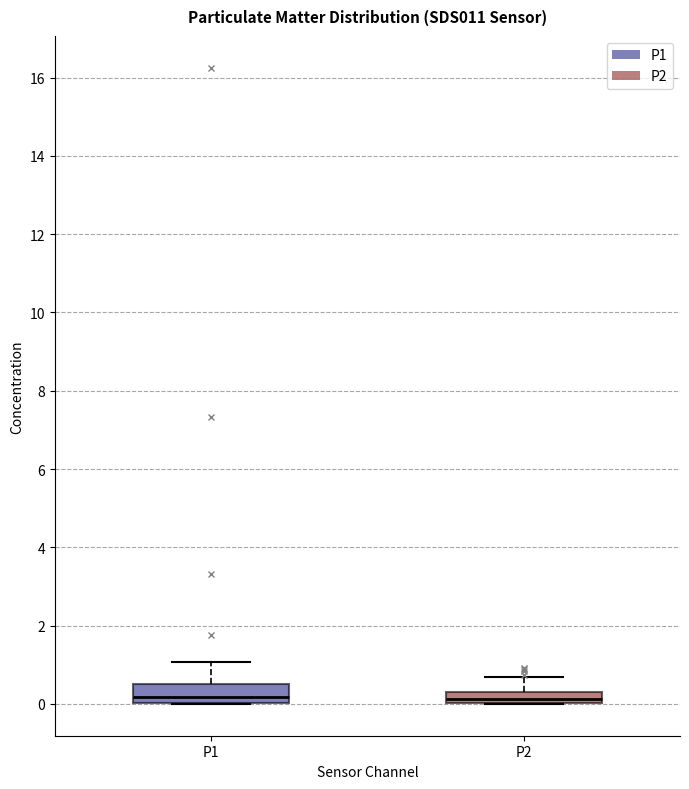

Where is the upper edge of the box for P1 on the y-axis? The values are not printed on the chart, so give them approximately, as read against the axis.

0.6